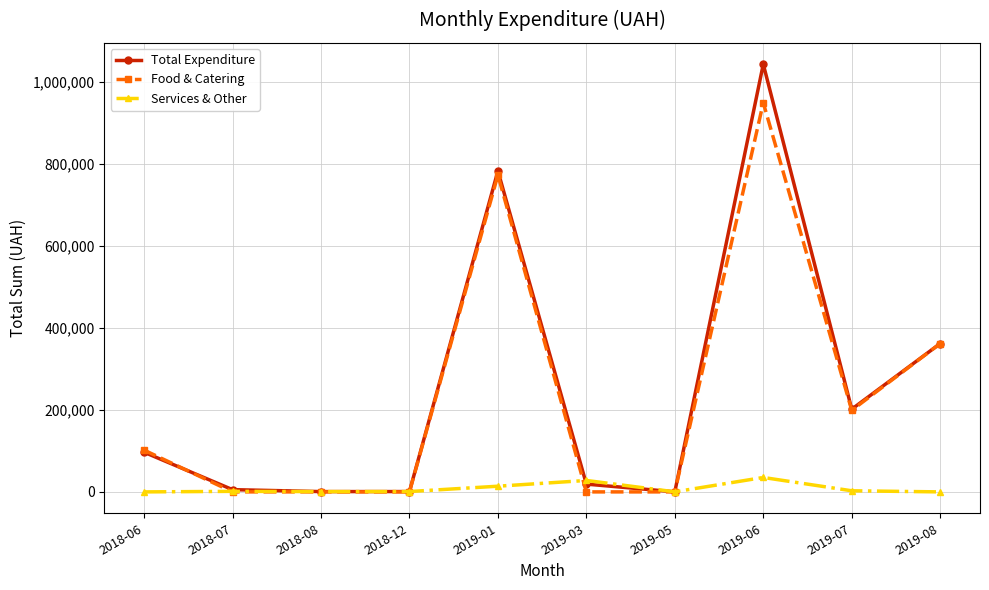

List the series in order of their peak value, highest first.

Total Expenditure, Food & Catering, Services & Other